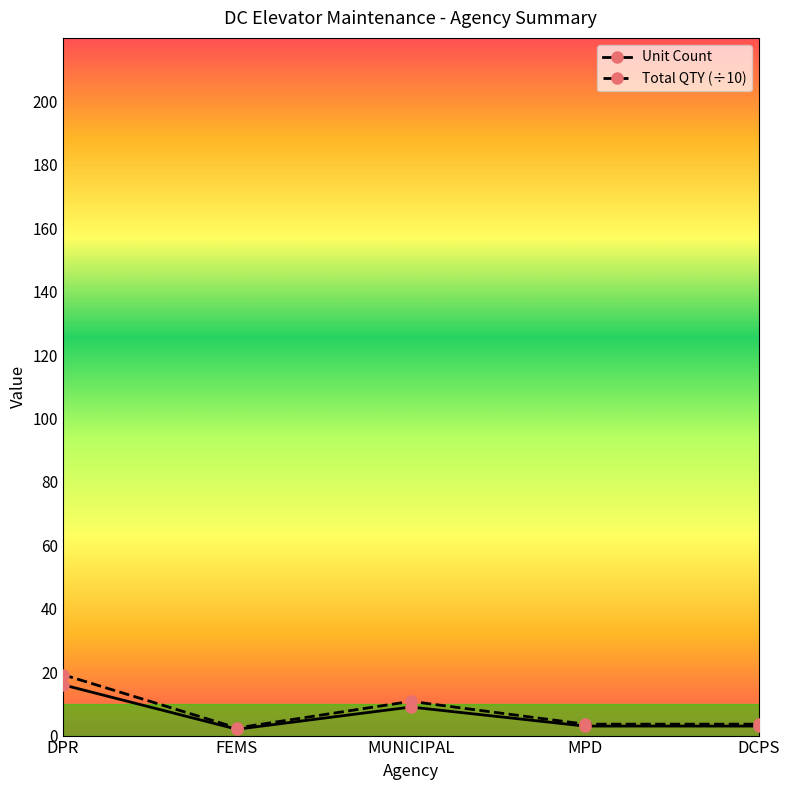

At DPR, list the series in order from smallest to largest.

Unit Count, Total QTY (÷10)